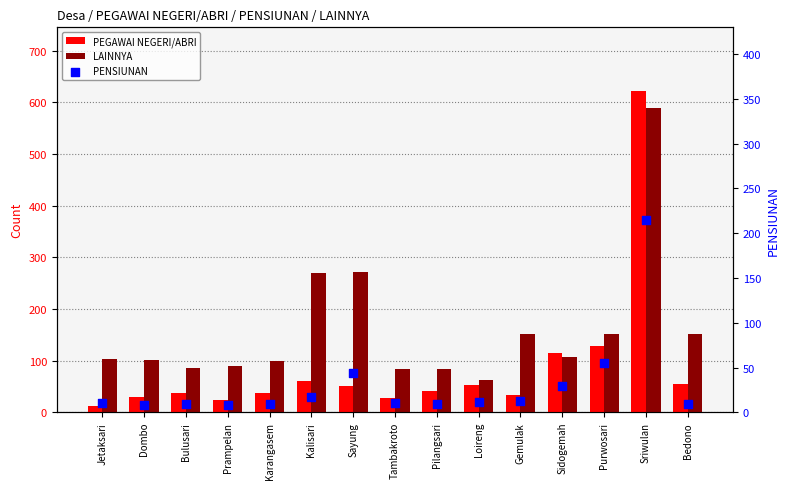

Which series reaches the minimum Y coordinate?

PENSIUNAN